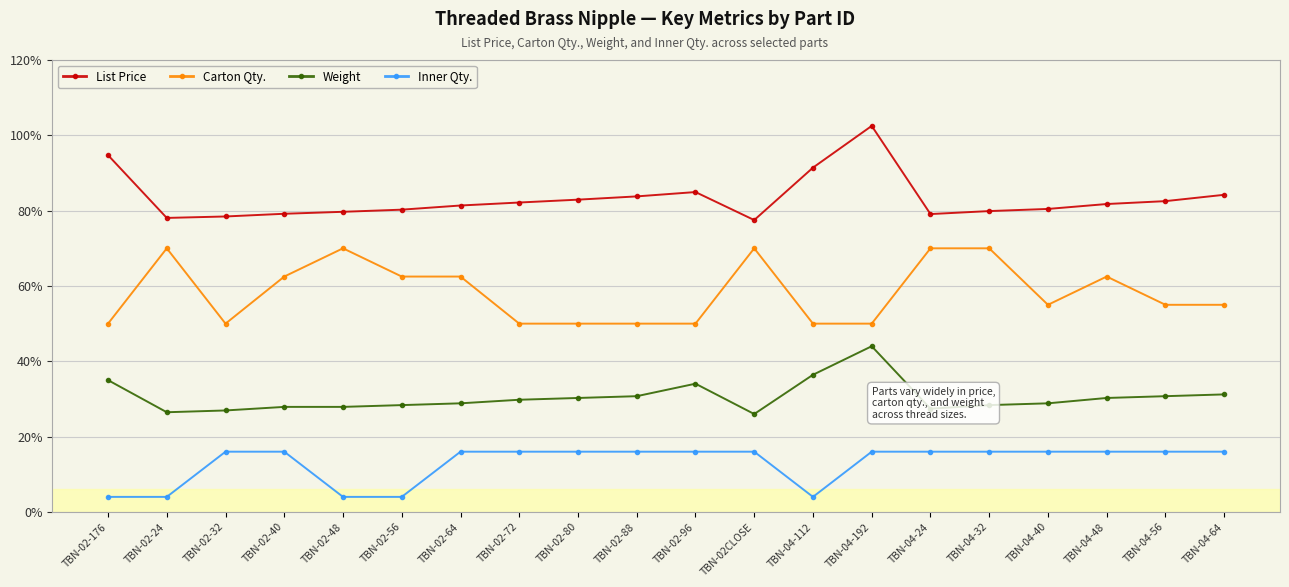

What are all the series names shown in the legend?

List Price, Carton Qty., Weight, Inner Qty.